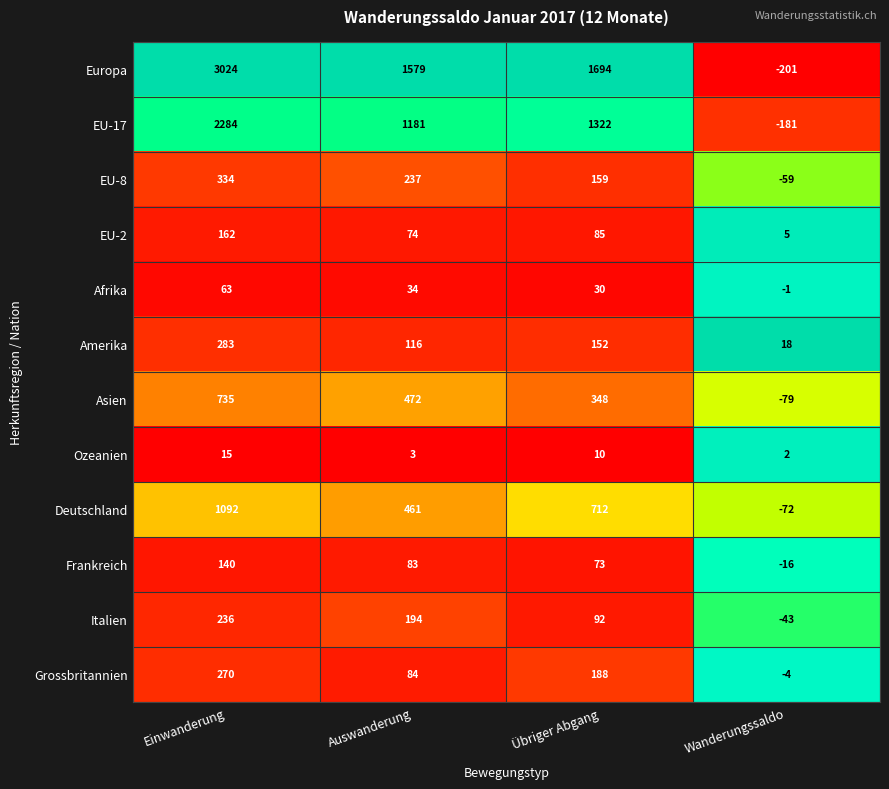

The value of EU-17 at Wanderungssaldo is -317. True or false?

False